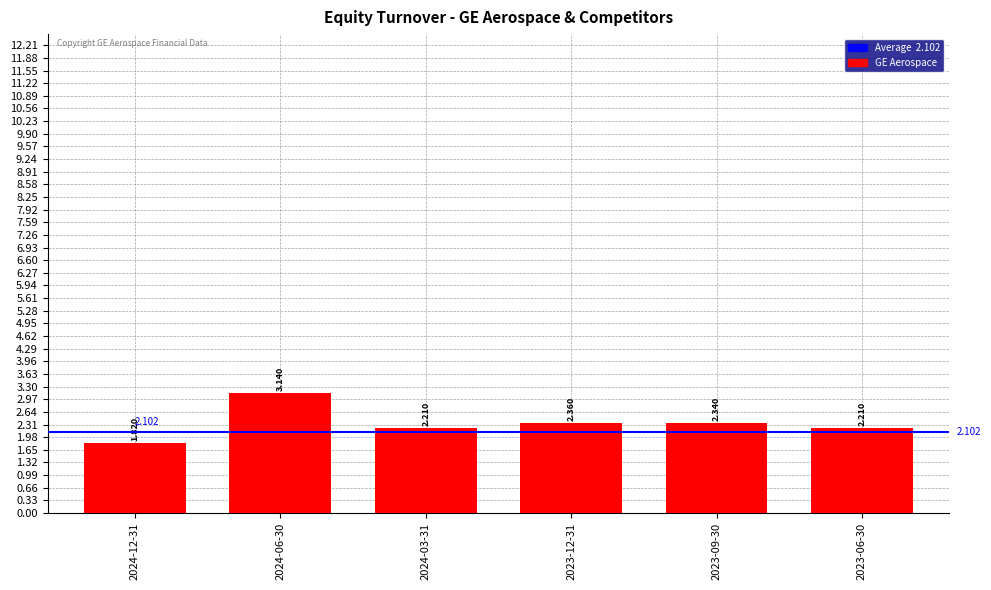

Reading right to left, list all the values displayed in this chart.

2.2	2.3	2.4	2.2	3.1	1.8